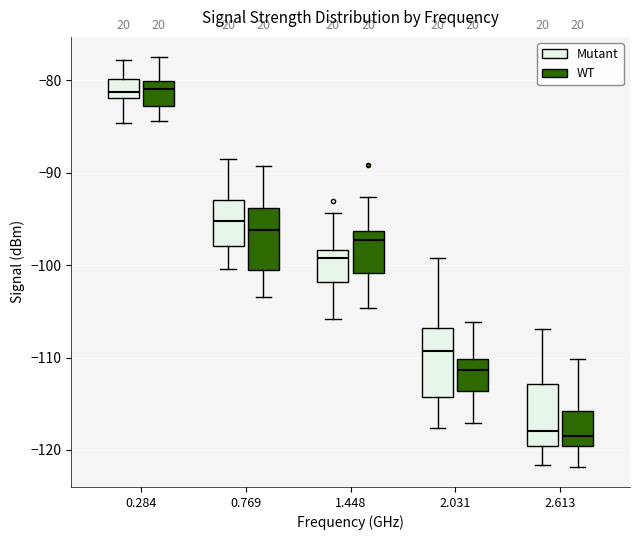

Where does the median line of the box for 1.448 (Mutant) sit on the y-axis? The values are not printed on the chart, so give them approximately, as read against the axis.

-99